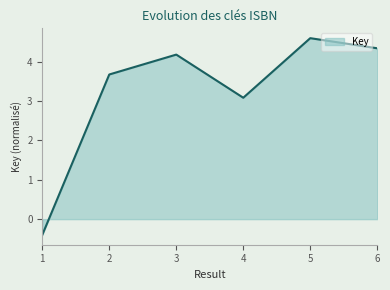

What is the average value?

3.2